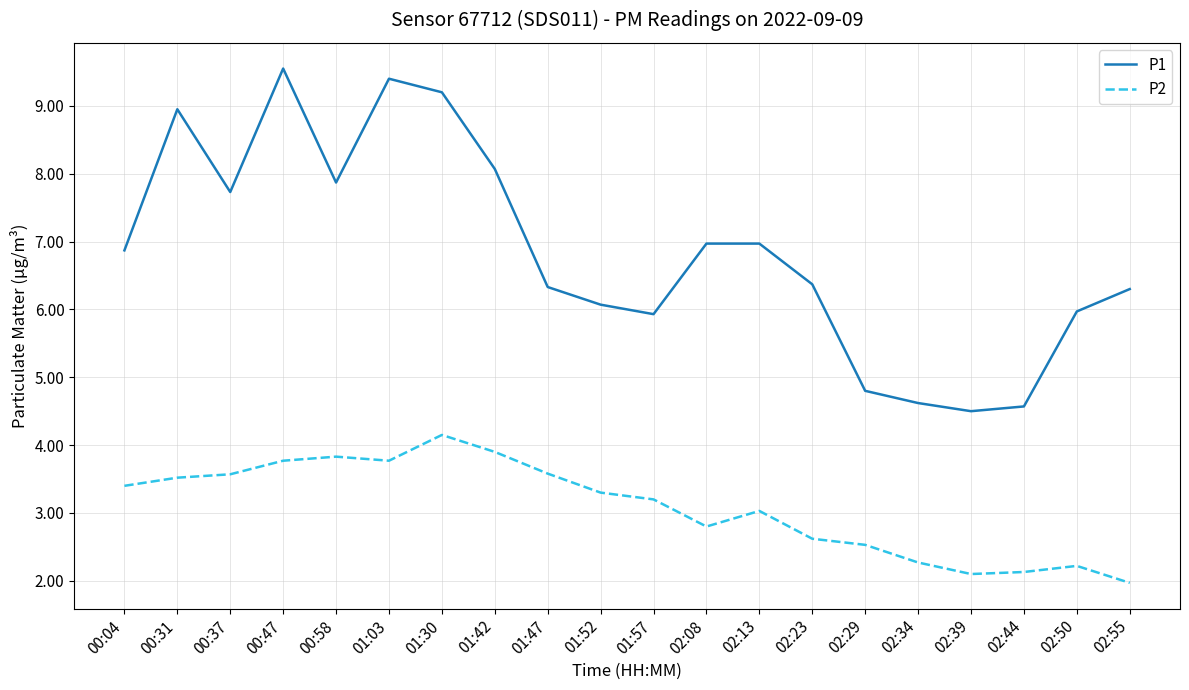

How many categories are shown in the chart?

20